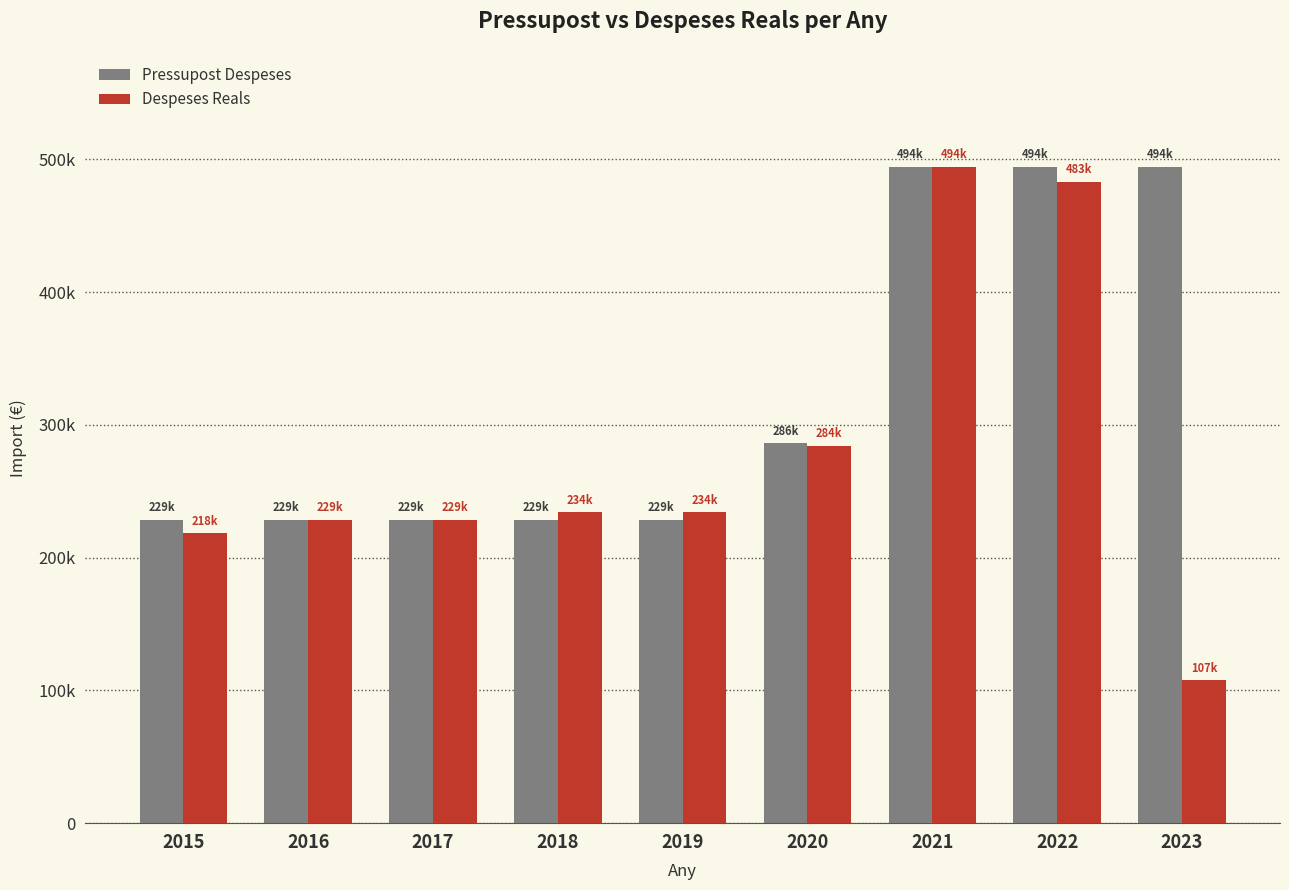

What is the sum of the Despeses Reals values at 2021 and 2018?

728445.7